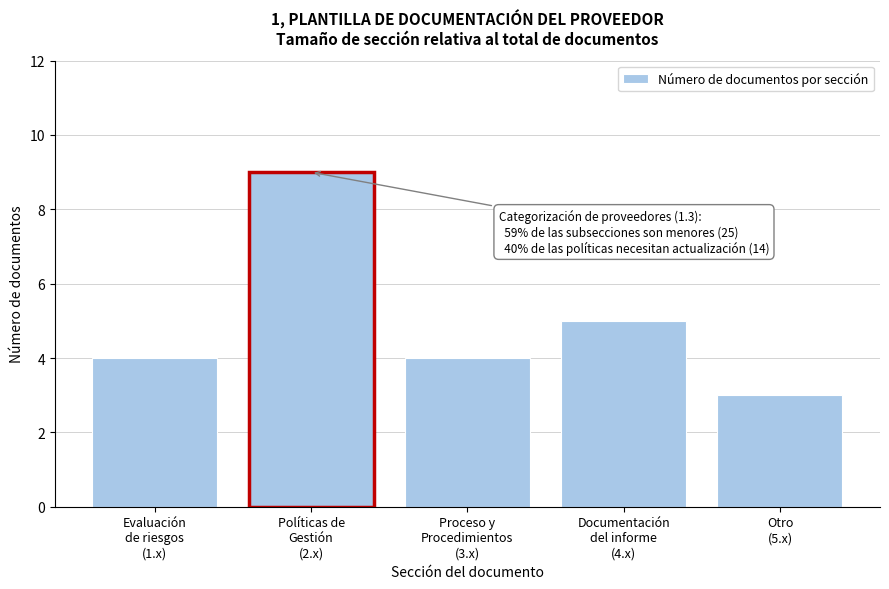

Reading left to right, extract all data points from this chart.

4	9	4	5	3